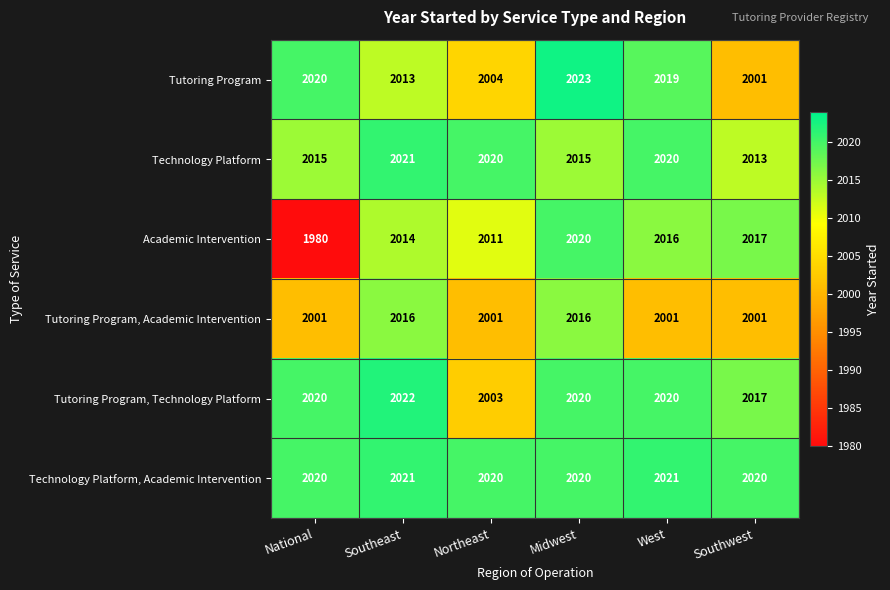

Count the Technology Platform values in the range 2015 to 2020.

4